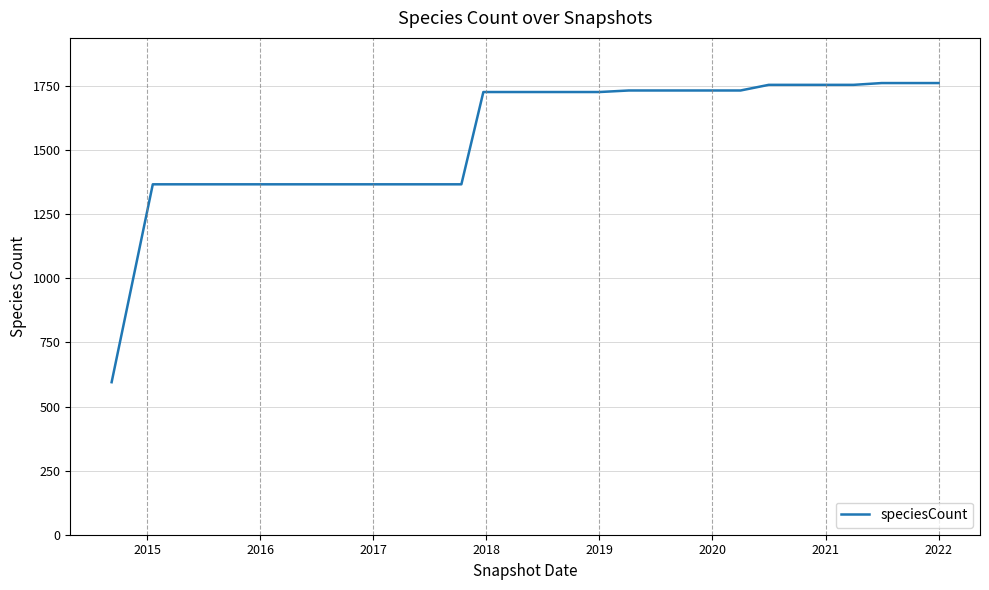

What is the difference between the maximum and minimum values?

1167